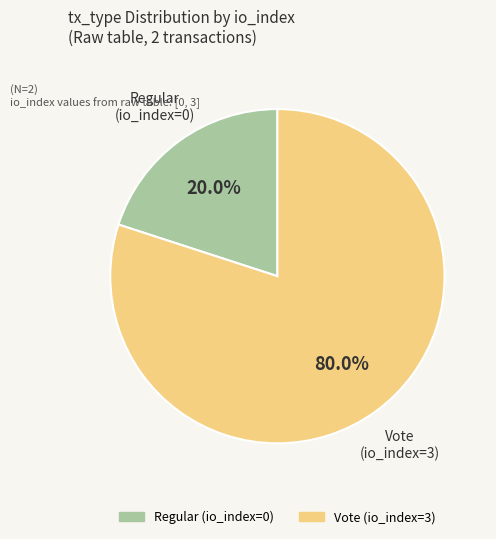

How many segments does this pie chart have?

2